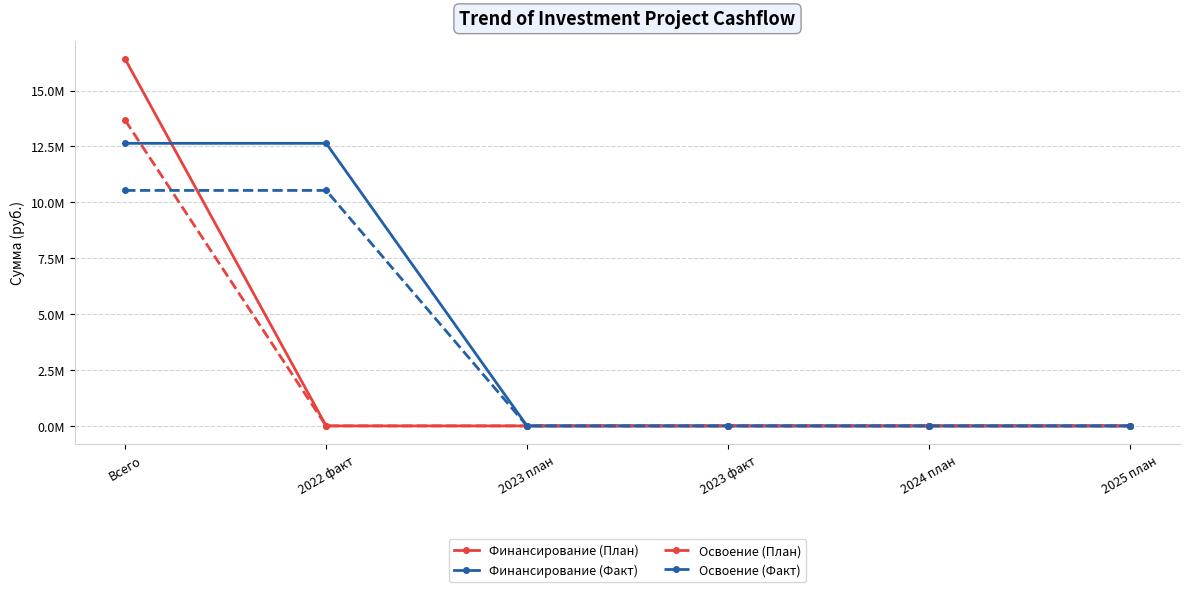

What is the label of the 1st point from the left?

Всего